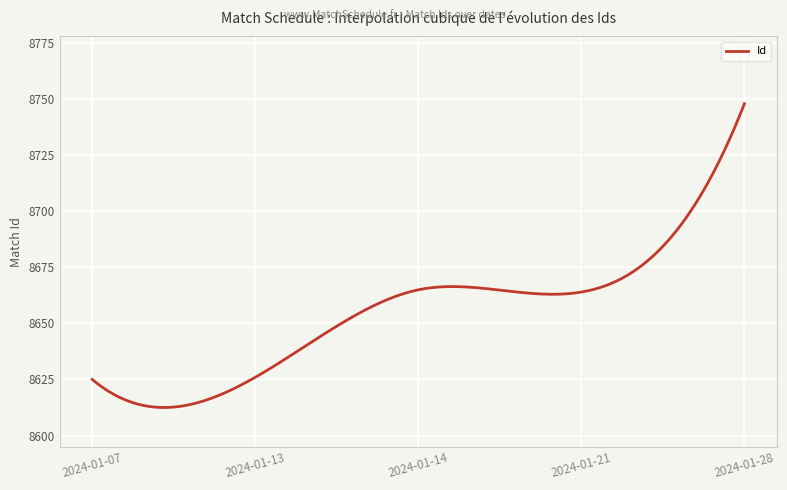

What is the maximum value shown in the chart?

8748.0